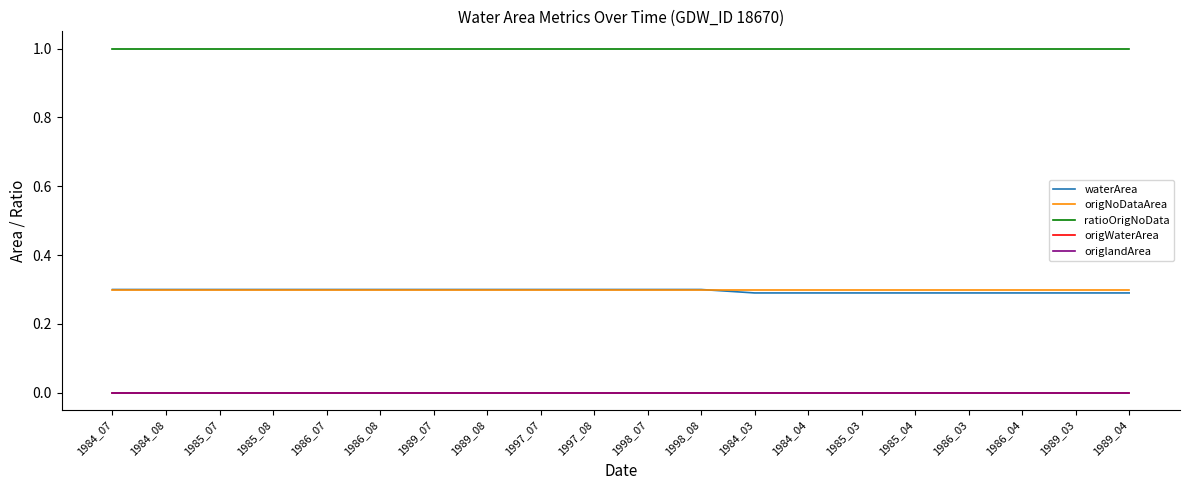

True or false: ratioOrigNoData and origlandArea intersect in this chart.

False